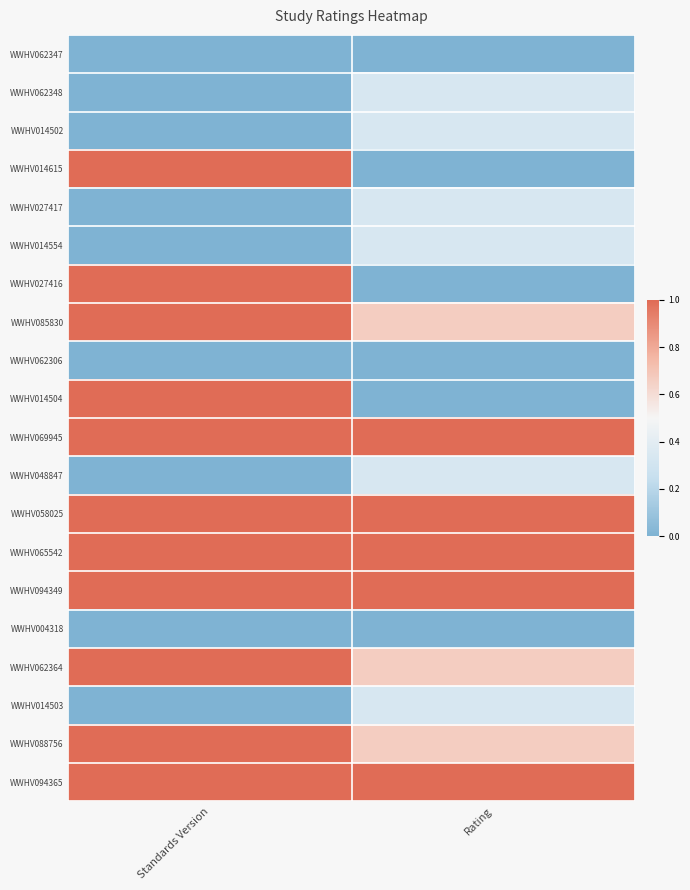

Reading left to right, list all the values displayed in this chart.

WWHV062347: Standards Version=0.0	Rating=0.0
WWHV062348: Standards Version=0.0	Rating=0.3
WWHV014502: Standards Version=0.0	Rating=0.3
WWHV014615: Standards Version=1.0	Rating=0.0
WWHV027417: Standards Version=0.0	Rating=0.3
WWHV014554: Standards Version=0.0	Rating=0.3
WWHV027416: Standards Version=1.0	Rating=0.0
WWHV085830: Standards Version=1.0	Rating=0.7
WWHV062306: Standards Version=0.0	Rating=0.0
WWHV014504: Standards Version=1.0	Rating=0.0
WWHV069945: Standards Version=1.0	Rating=1.0
WWHV048847: Standards Version=0.0	Rating=0.3
WWHV058025: Standards Version=1.0	Rating=1.0
WWHV065542: Standards Version=1.0	Rating=1.0
WWHV094349: Standards Version=1.0	Rating=1.0
WWHV004318: Standards Version=0.0	Rating=0.0
WWHV062364: Standards Version=1.0	Rating=0.7
WWHV014503: Standards Version=0.0	Rating=0.3
WWHV088756: Standards Version=1.0	Rating=0.7
WWHV094365: Standards Version=1.0	Rating=1.0